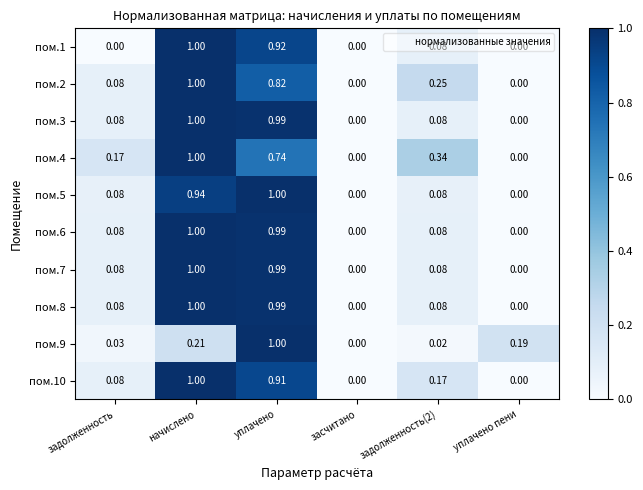

Is the value of пом.6 at задолженность(2) greater than the value of пом.2 at уплачено?

No